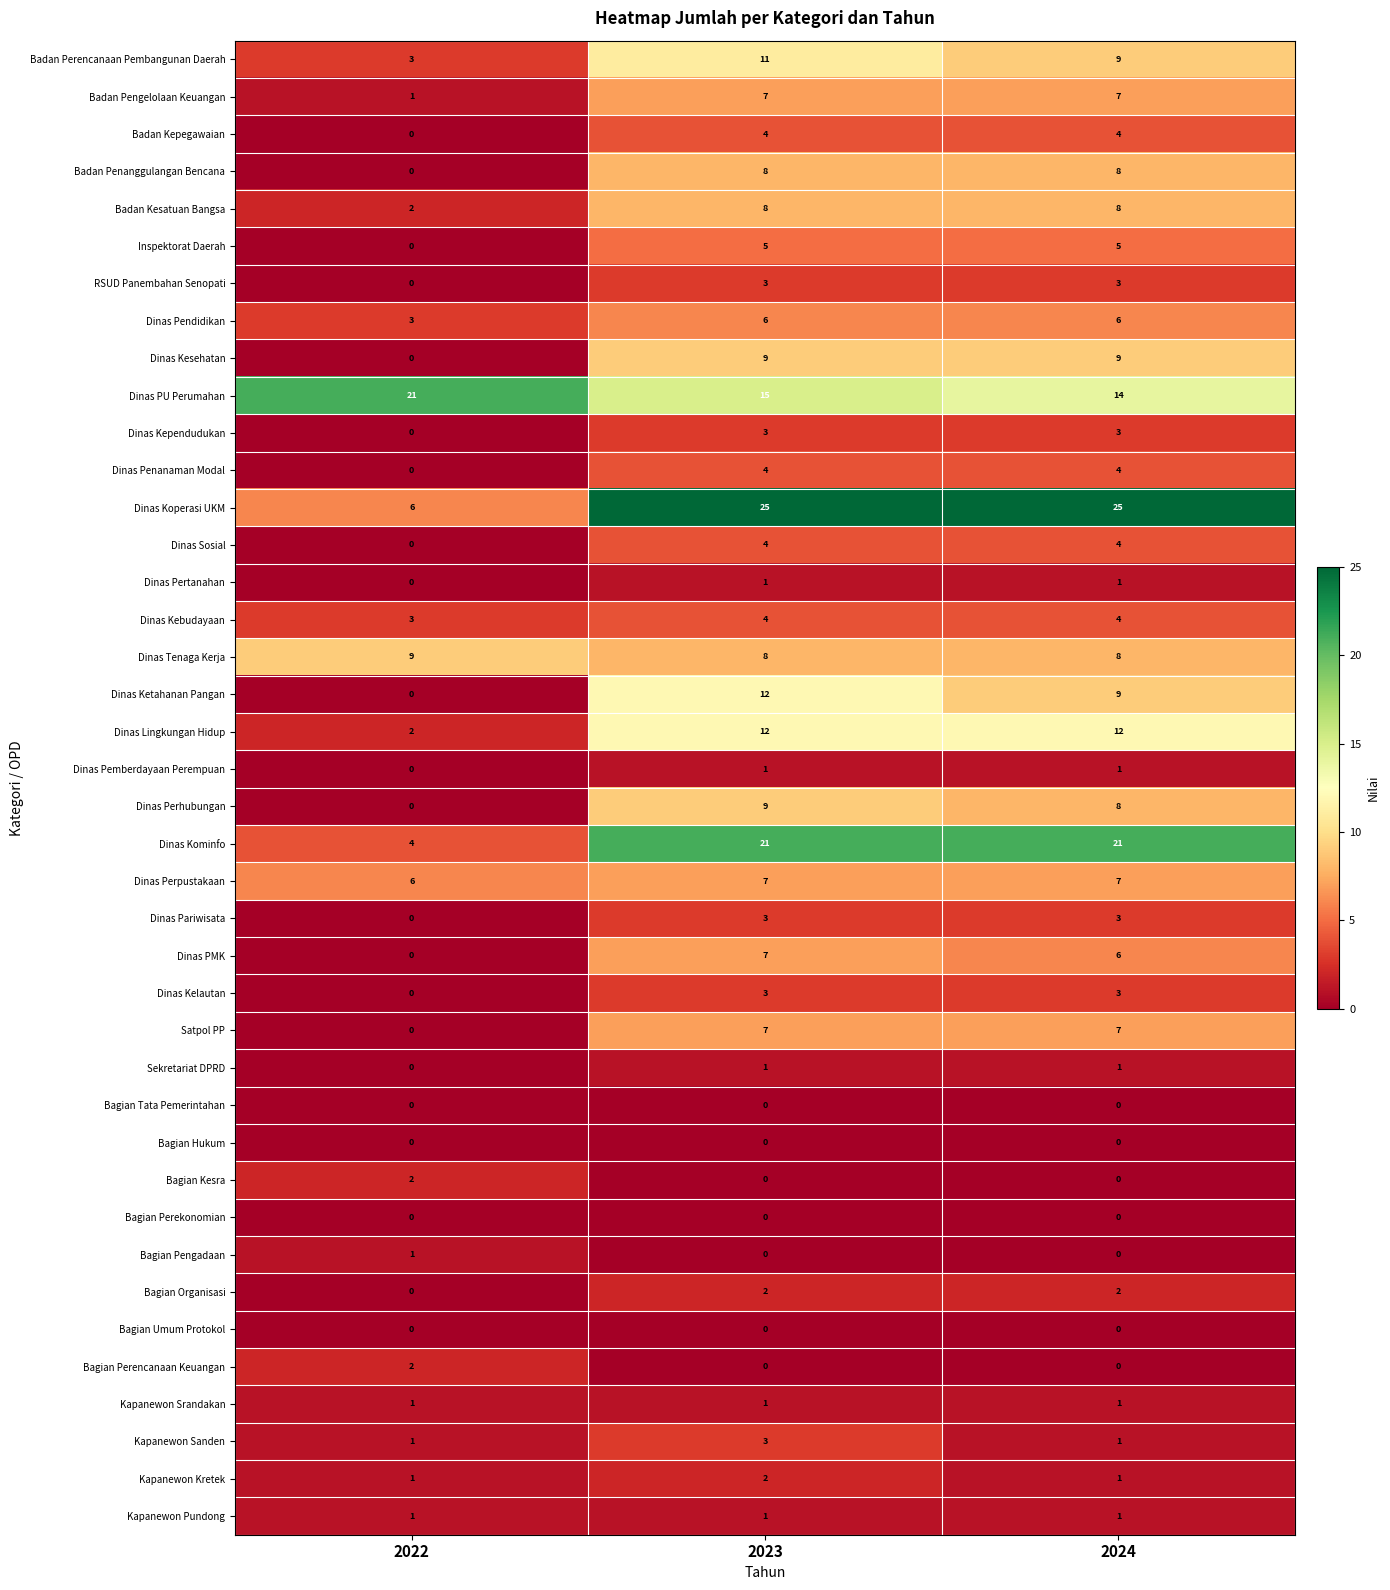

What is the difference between the highest and lowest values at 2023?

25